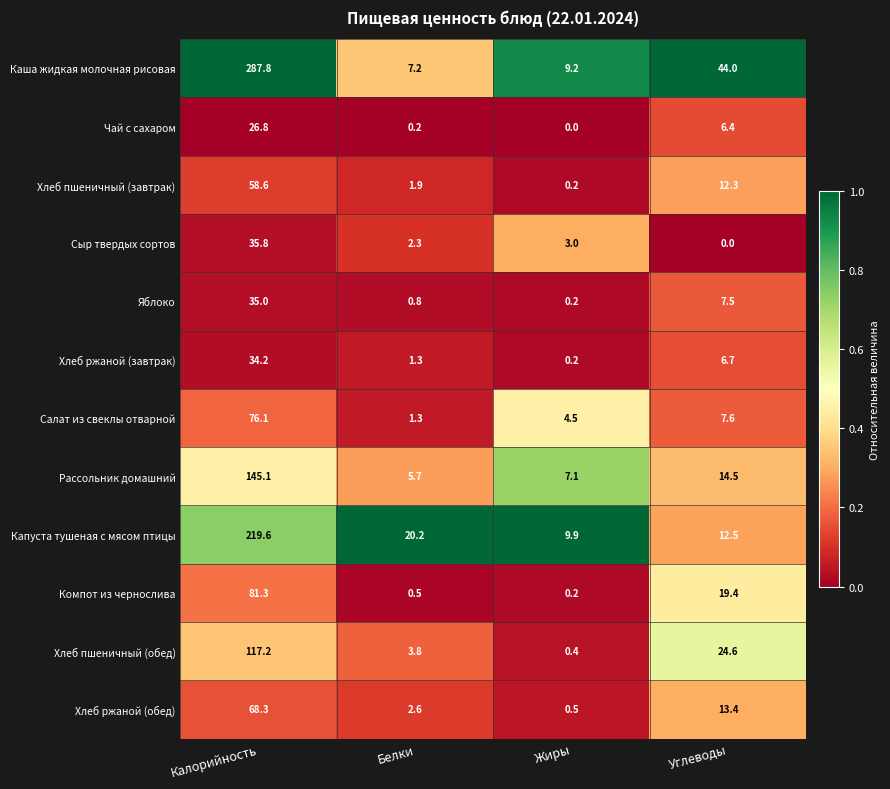

List the series in order of their peak value, highest first.

Каша жидкая молочная рисовая, Капуста тушеная с мясом птицы, Рассольник домашний, Хлеб пшеничный (обед), Компот из чернослива, Салат из свеклы отварной, Хлеб ржаной (обед), Хлеб пшеничный (завтрак), Сыр твердых сортов, Яблоко, Хлеб ржаной (завтрак), Чай с сахаром